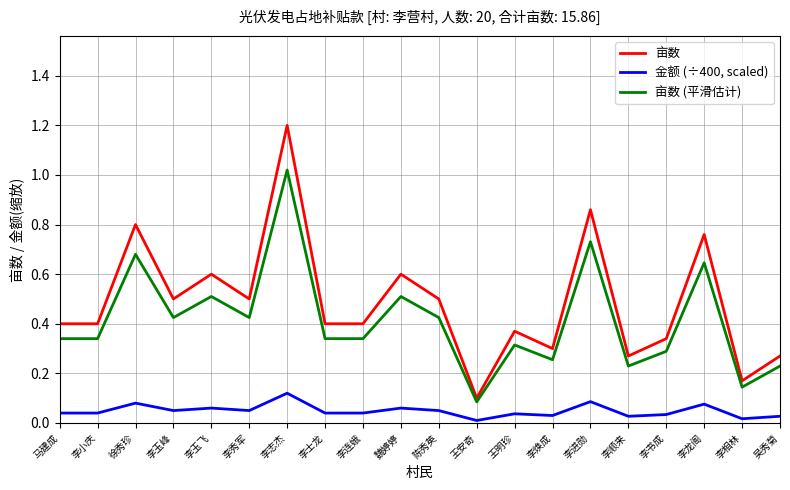

At which category does 亩数 (平滑估计) reach its first local peak?

徐秀珍